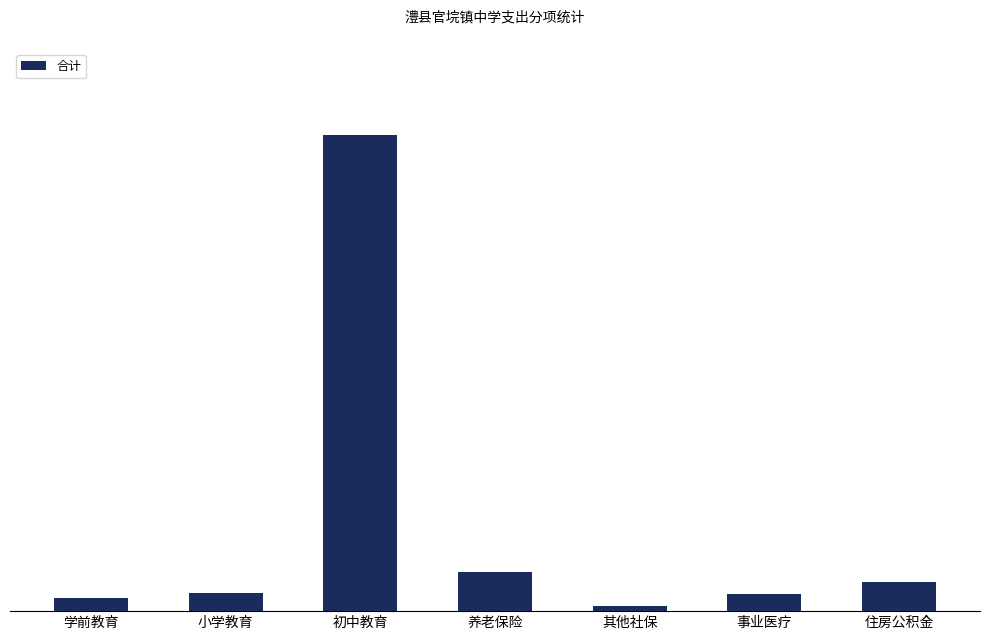

What position from the right is 其他社保?

3